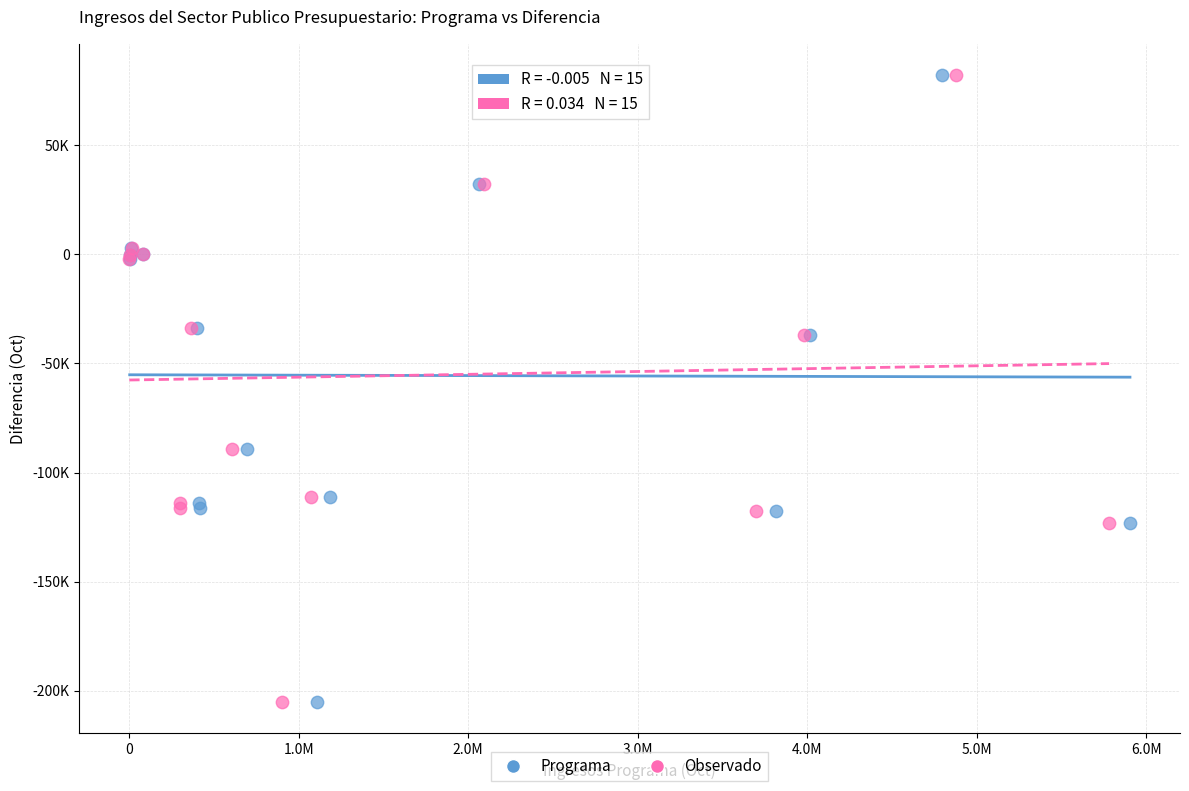

What are all the series names shown in the legend?

Programa, Observado